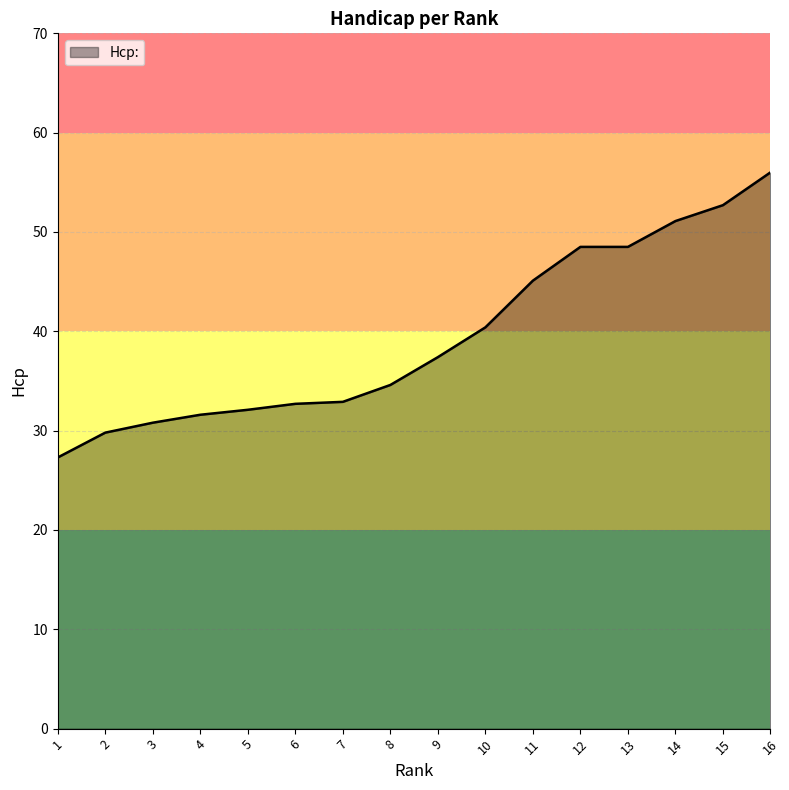

What is the change in value from 6 to 8?

+1.9